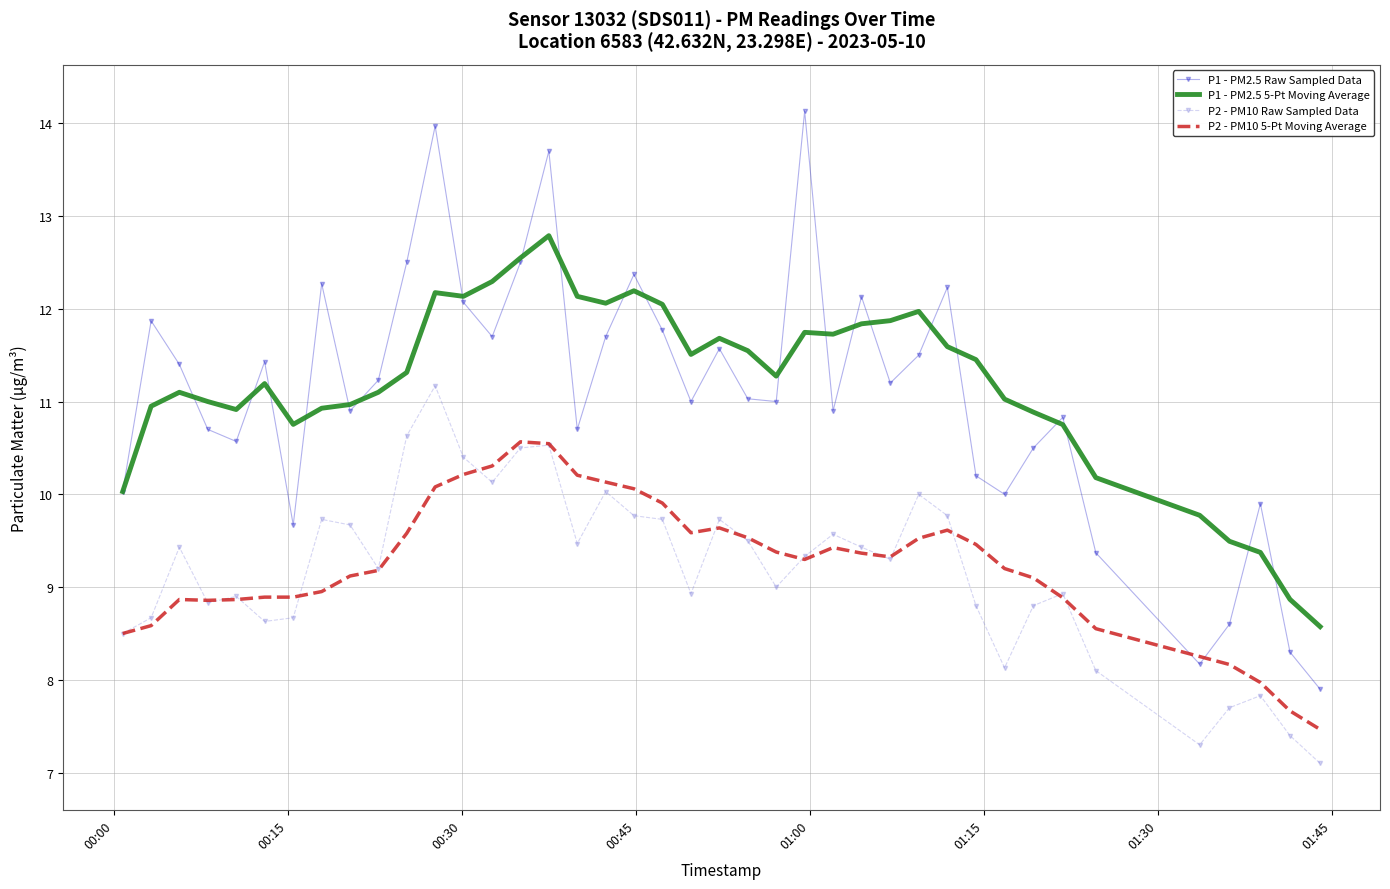

Which series has the largest range (max minus min)?

P1 - PM2.5 Raw Sampled Data